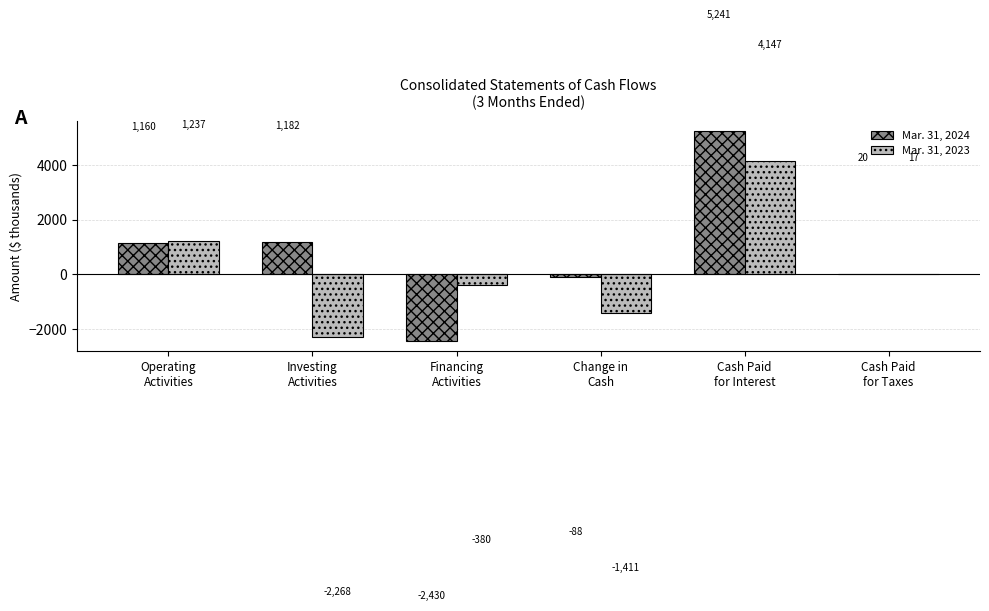

Does the chart contain stacked bars?

No